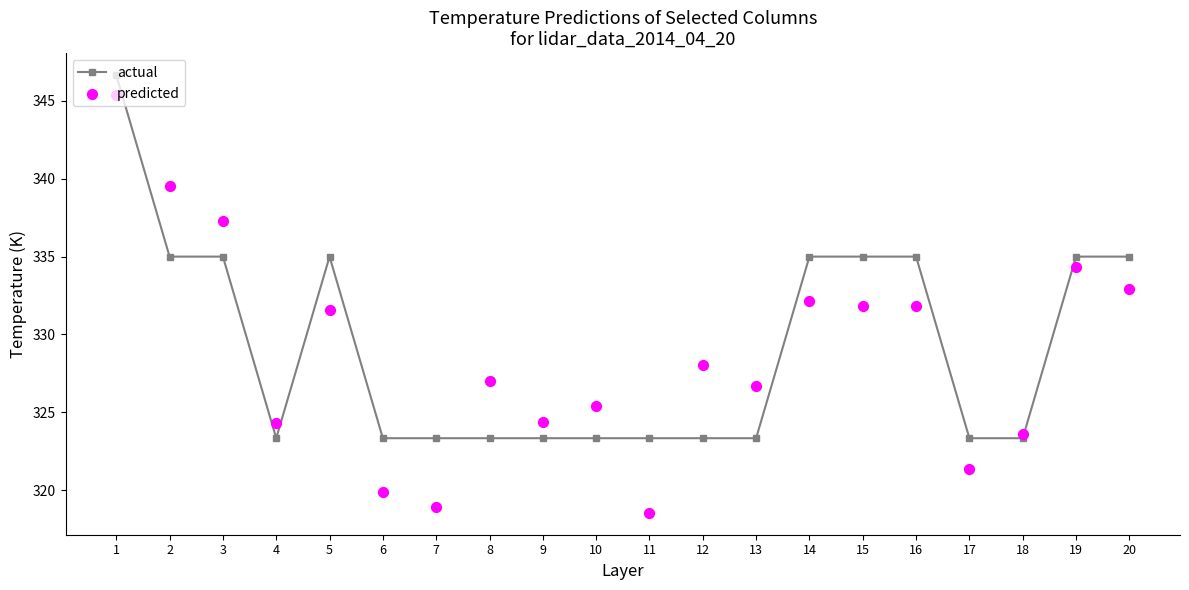

Which series has the widest spread of Y values?

predicted